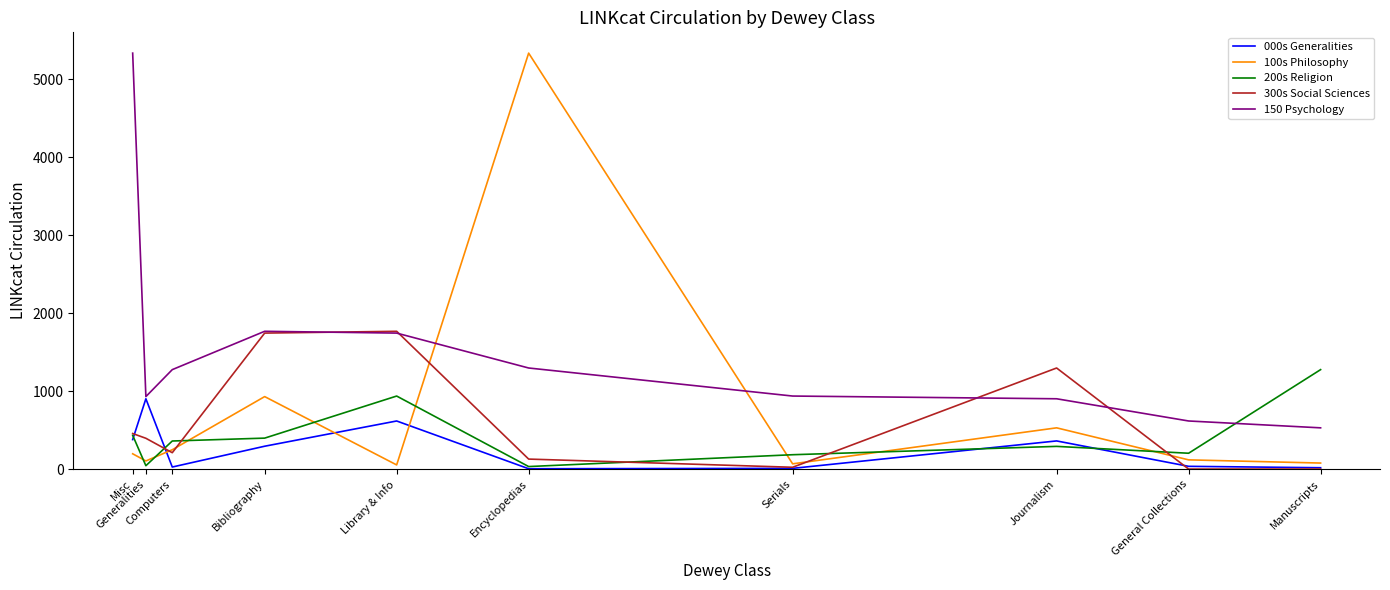

Which series ends up on top after the final intersection of 300s Social Sciences and 200s Religion?

200s Religion